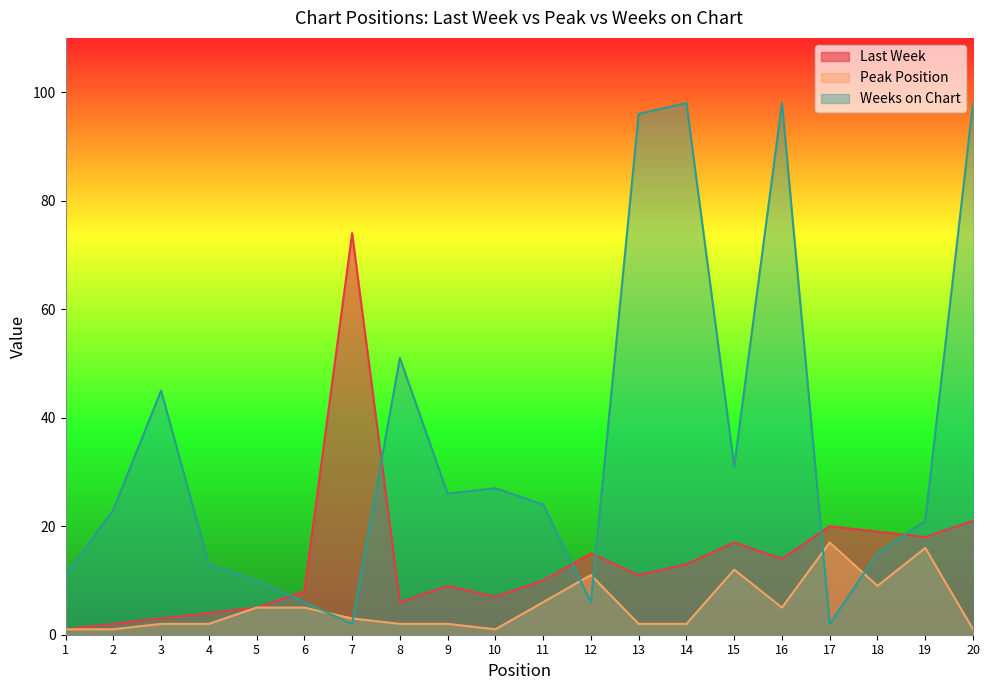

Does the chart display data point markers on the line(s)?

No